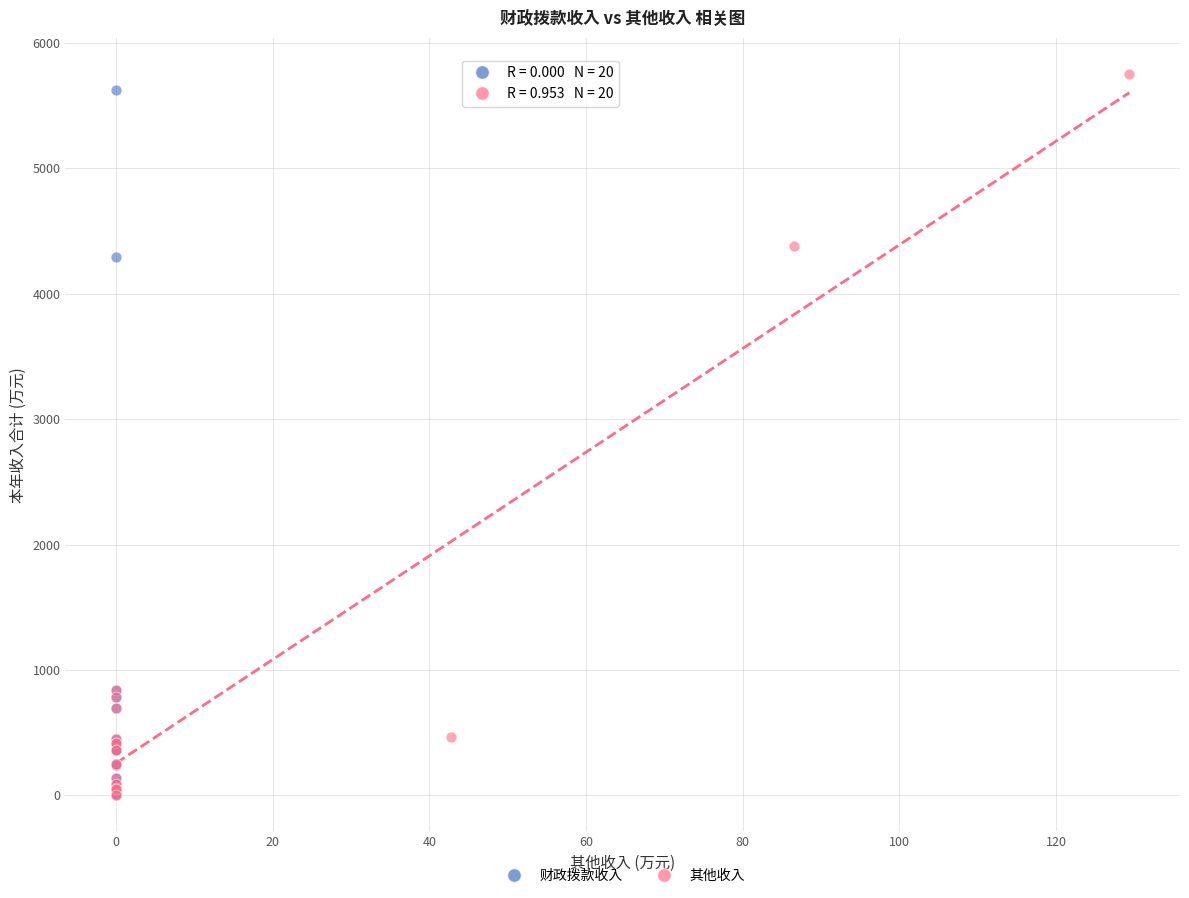

Which series has the largest Y range (max minus min)?

其他收入